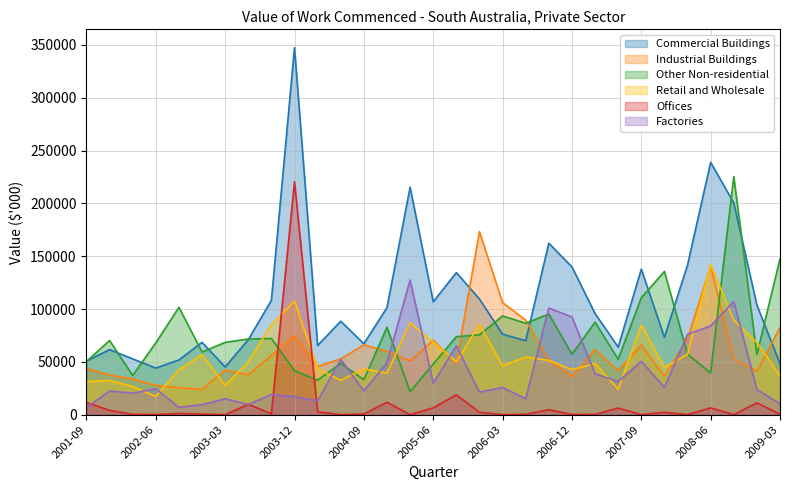

Where is the first local minimum for Commercial Buildings?

2002-06